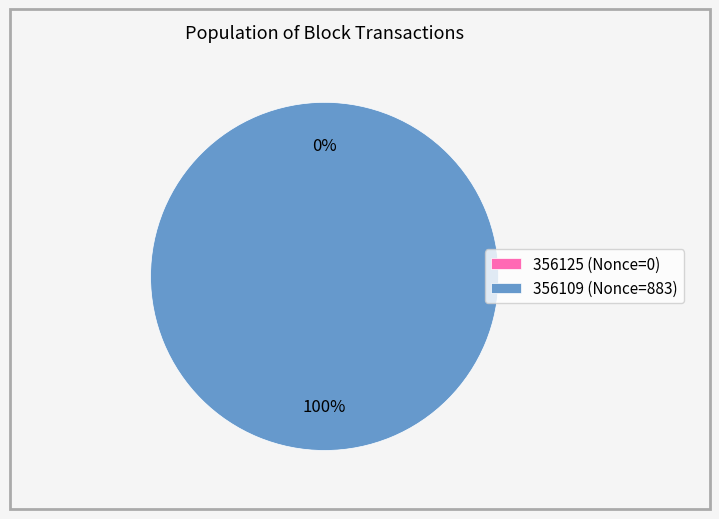

Is it true that 356125 is 0% of the pie?

True